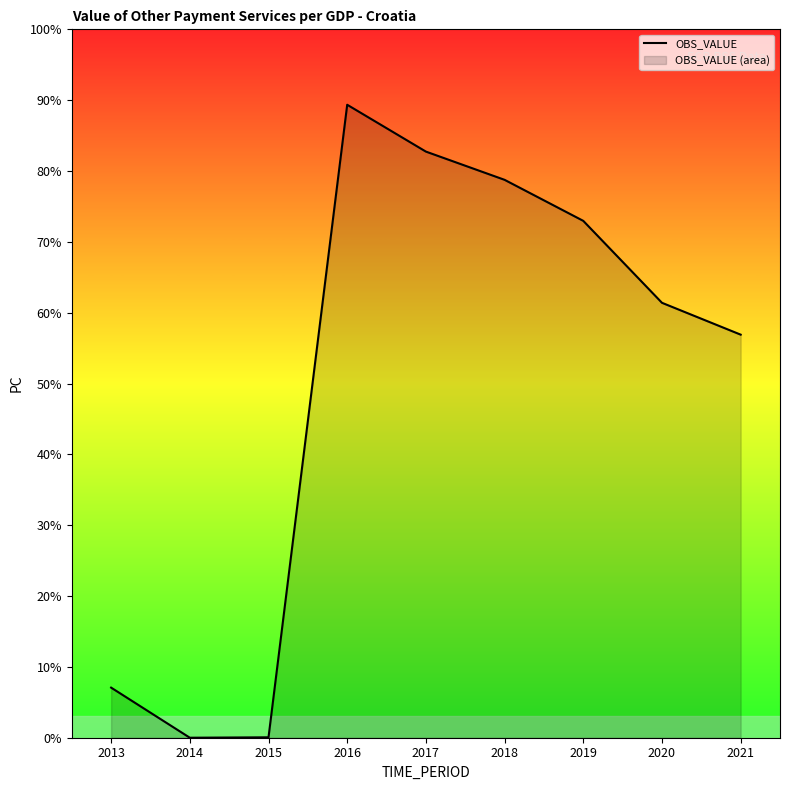

What value does the data have at 2021?

56.9